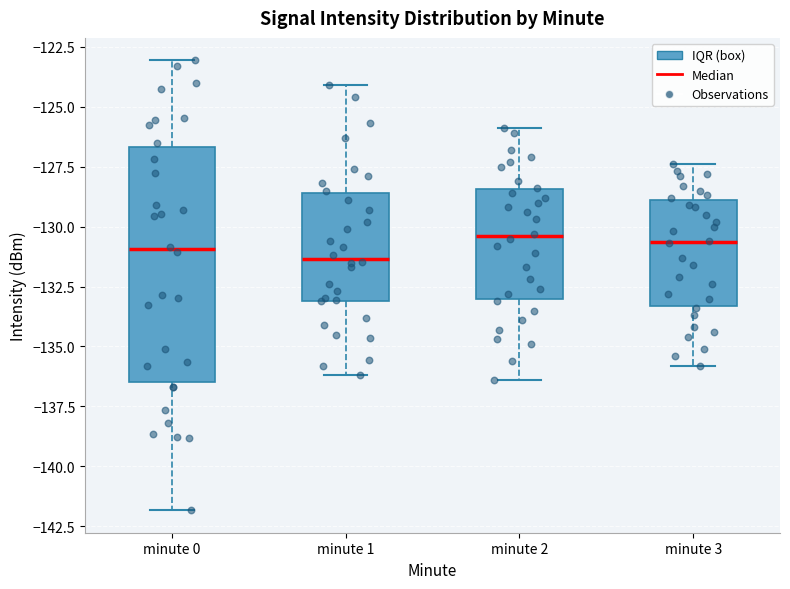

Reading left to right, transcribe this box plot: for each box, give where its median line is, the range the box spans, and where its two whiskers end, as read against the y-axis. The values are not printed on the chart, so give them approximately, as read against the axis.

minute 0: median -131.0, box -136.5 to -126.5, whiskers -142.0 to -123.0
minute 1: median -131.5, box -133.0 to -128.5, whiskers -136.0 to -124.0
minute 2: median -130.5, box -133.0 to -128.5, whiskers -136.5 to -126.0
minute 3: median -130.5, box -133.5 to -129.0, whiskers -136.0 to -127.5